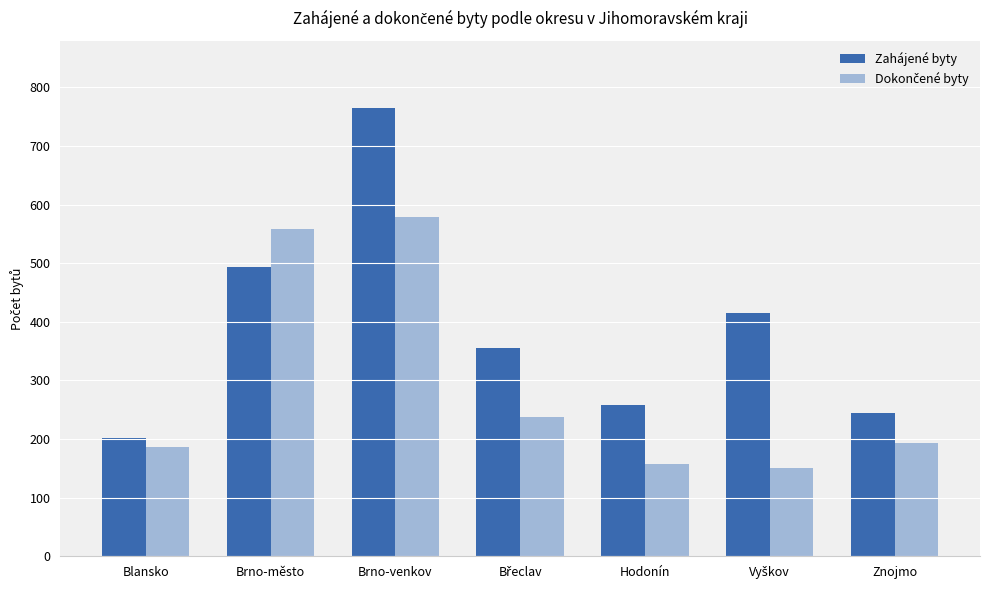

What is the approximate value of Zahájené byty at Hodonín?

258